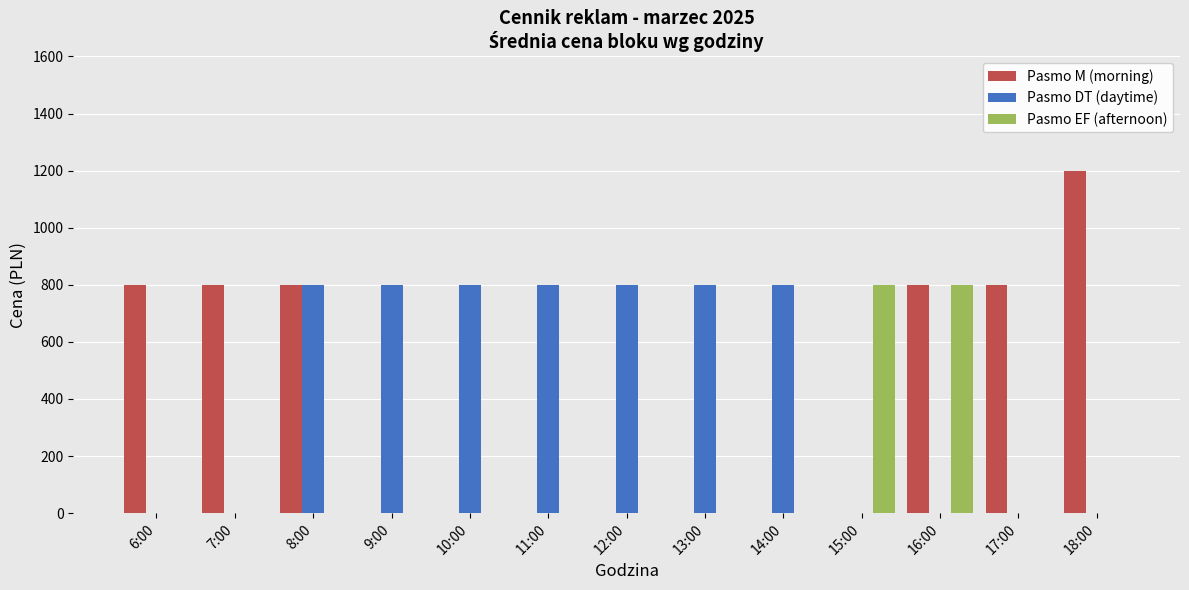

Between 16:00 and 17:00, which series saw the biggest shift?

Pasmo EF (afternoon)